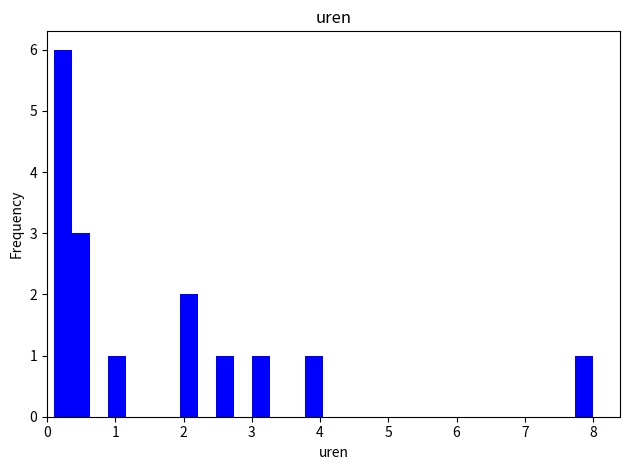

Around what value on the x-axis is the tallest bar? Give the approximate position of its centre, as read against the axis.

0.2